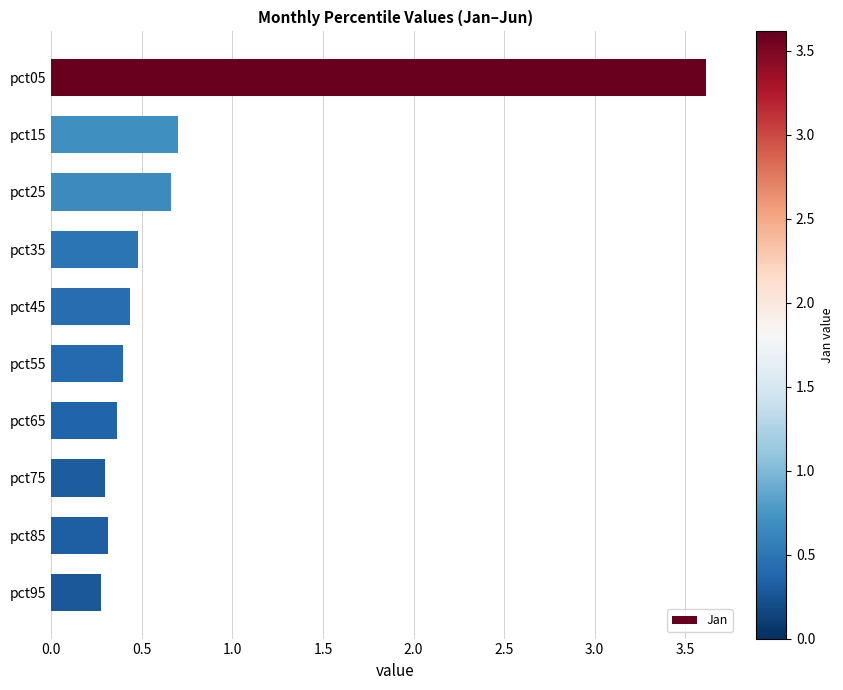

What is the approximate value at pct85?

0.3